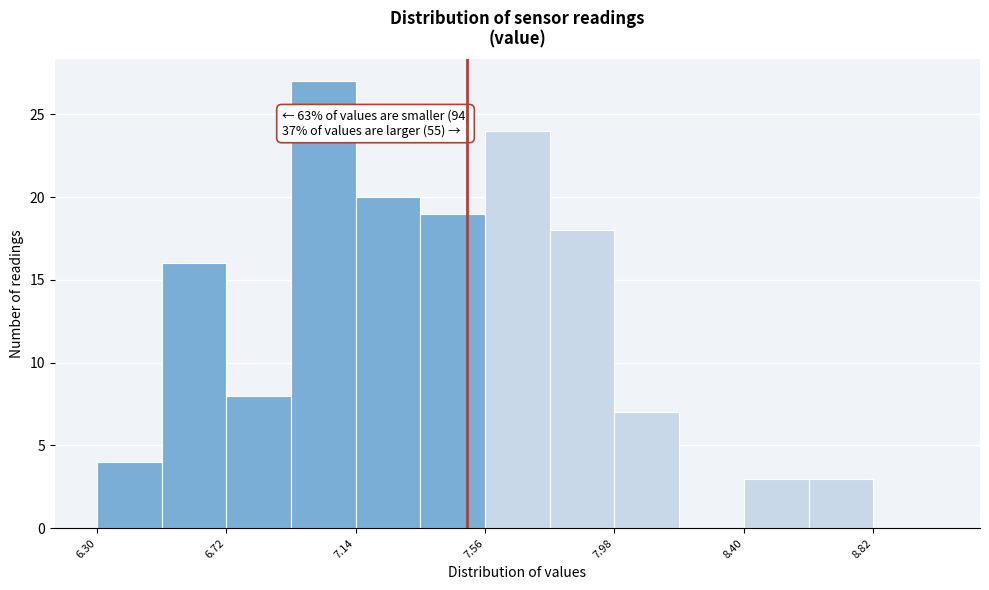

Over which range of the x-axis is the bar tallest?

6.93 to 7.14